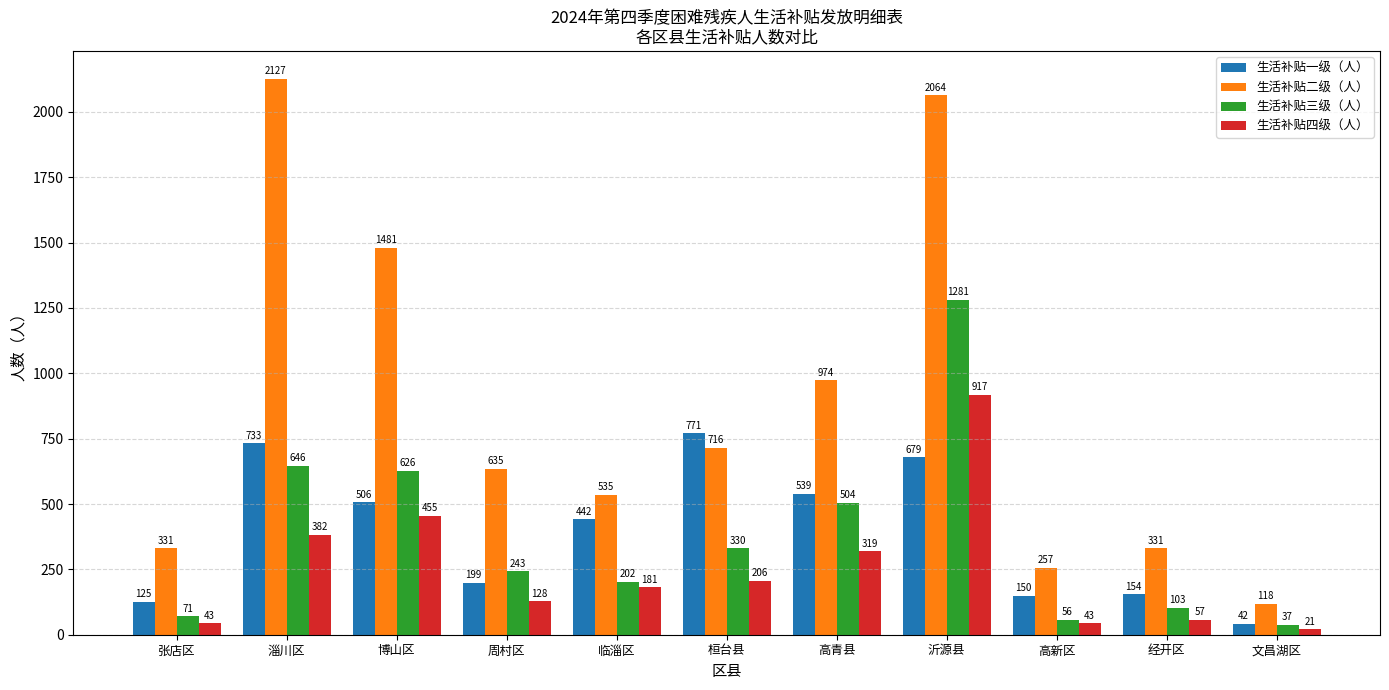

Are the bars grouped side by side (vs. stacked)?

Yes